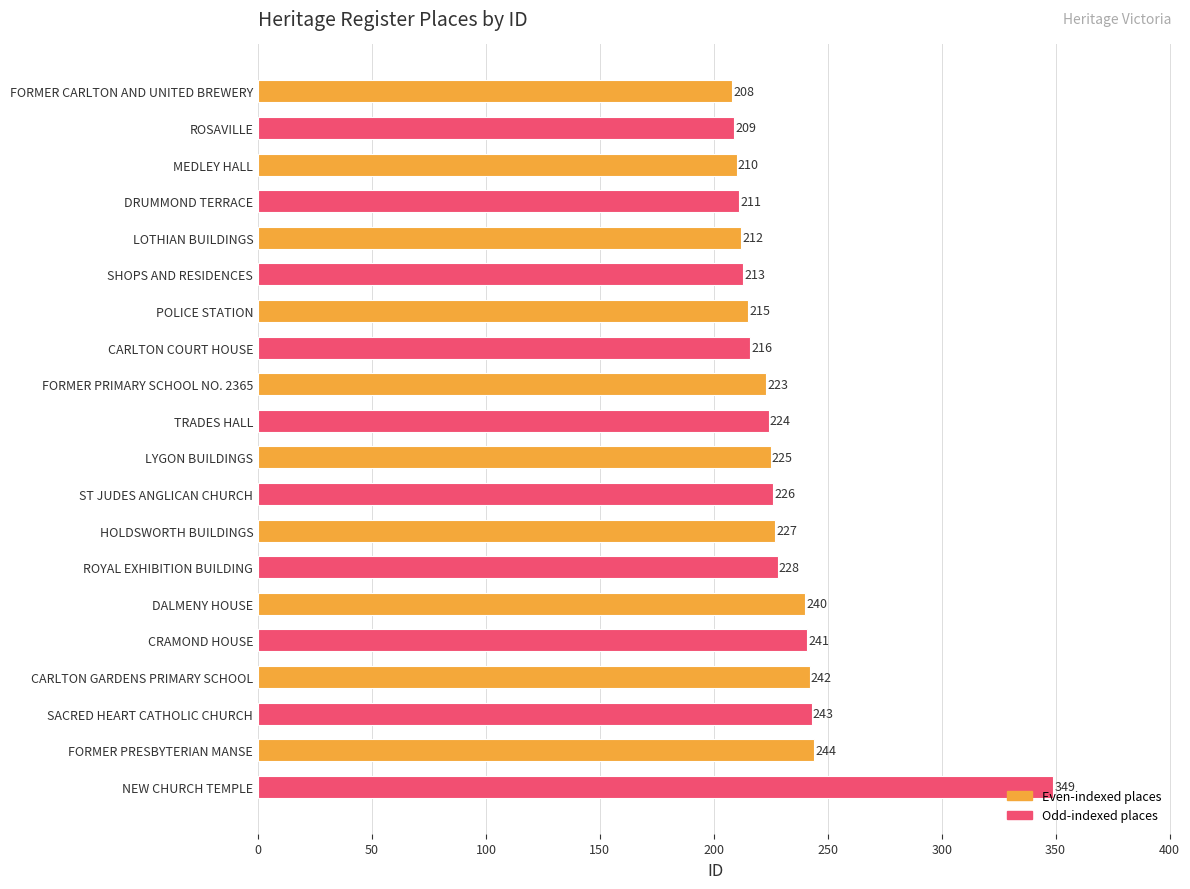

Between DALMENY HOUSE and ST JUDES ANGLICAN CHURCH, which is larger?

DALMENY HOUSE